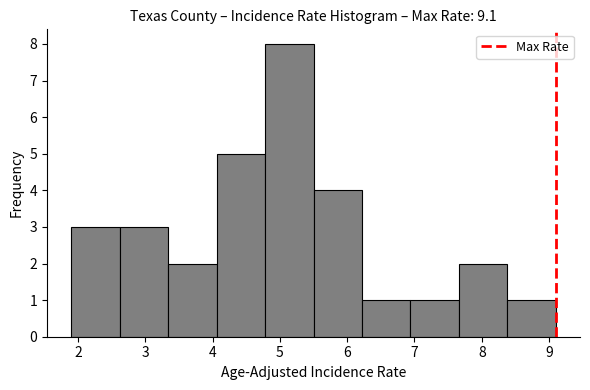

What is the height of the bar covering 6.22 to 6.94 on the x-axis? Neither the bar edges nor the heights are printed on the chart, so give them approximately, as read against the axes.

1